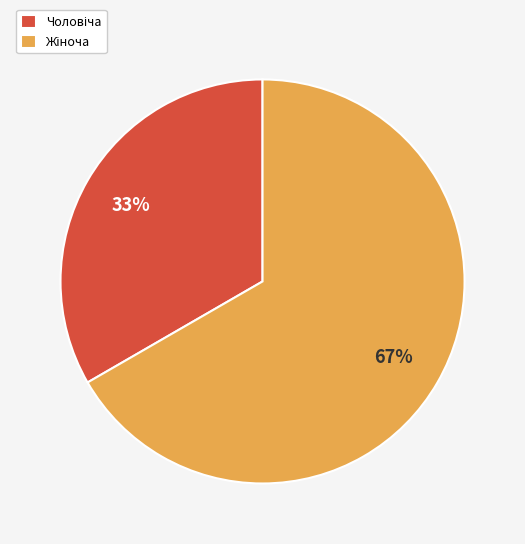

To the nearest percent, what is the average slice percentage?

50%